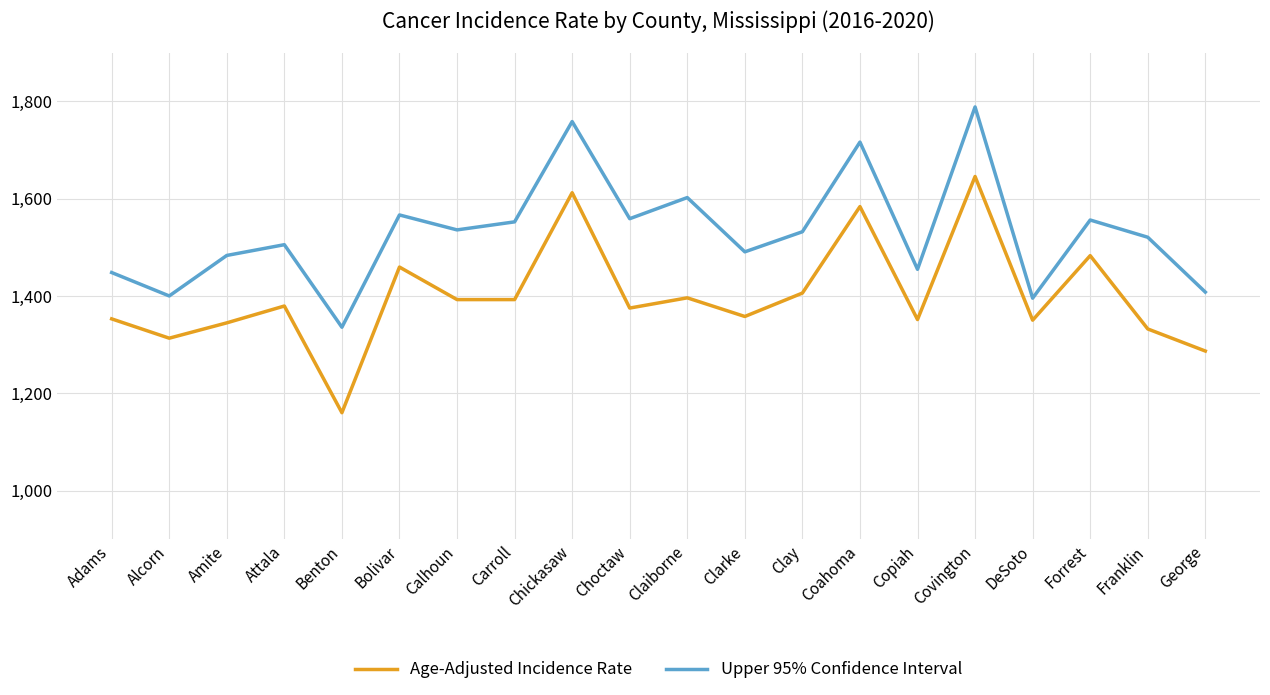

What is the difference between the maximum and second lowest values in the Age-Adjusted Incidence Rate series?

358.6